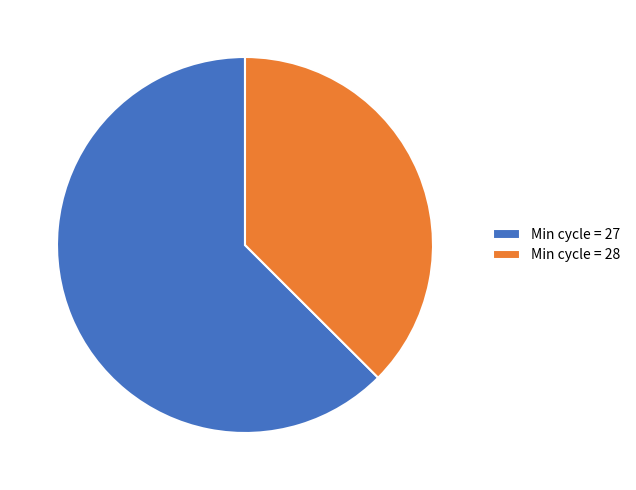

Is it true that Min cycle = 27 is 63% of the pie?

True